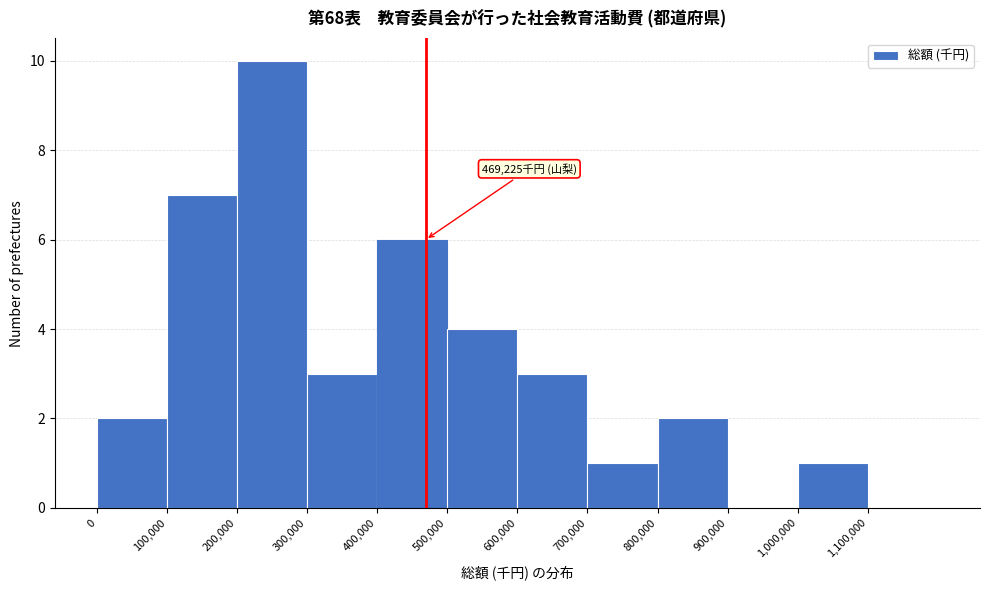

Which range on the x-axis has the tallest bar?

200000 to 300000